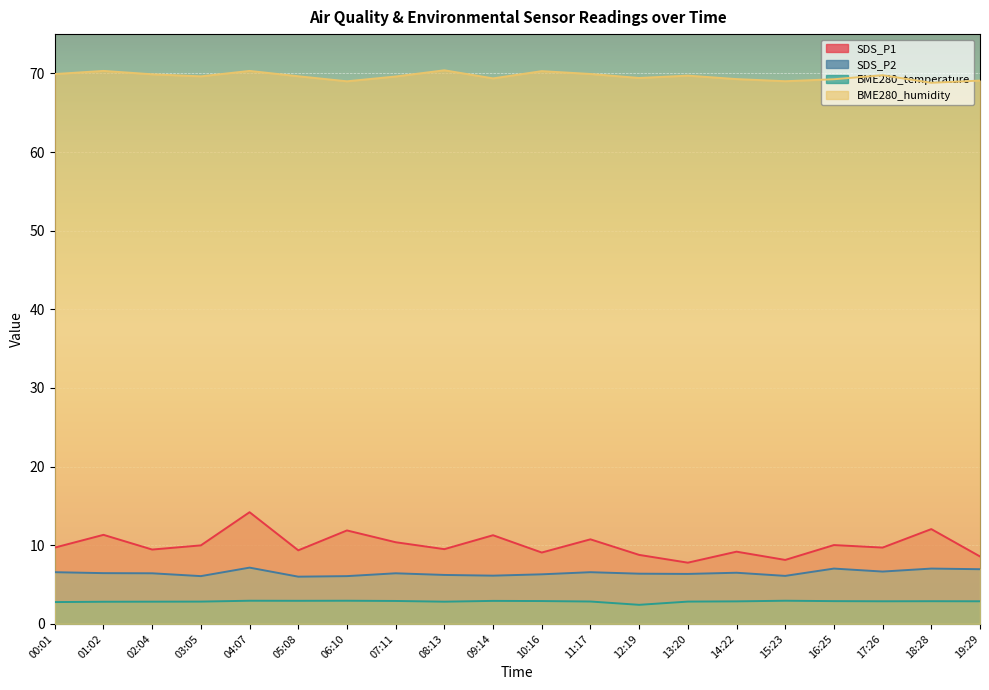

Rank the categories by BME280_humidity value from highest to lowest.

08:13, 01:02, 04:07, 10:16, 11:17, 00:01, 02:04, 17:26, 13:20, 05:08, 03:05, 07:11, 12:19, 09:14, 14:22, 16:25, 19:29, 15:23, 06:10, 18:28